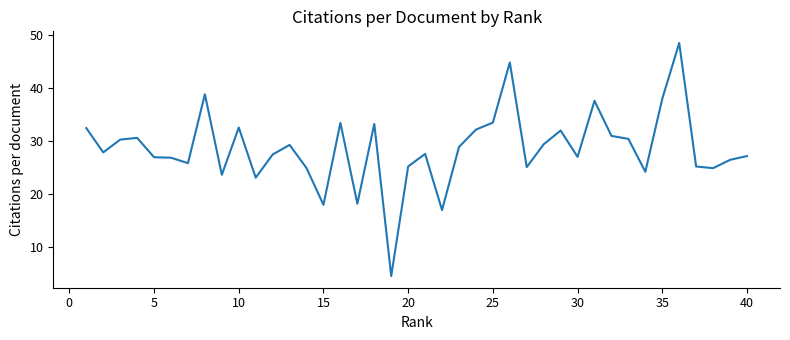

What is the difference between the maximum and minimum values?

43.8